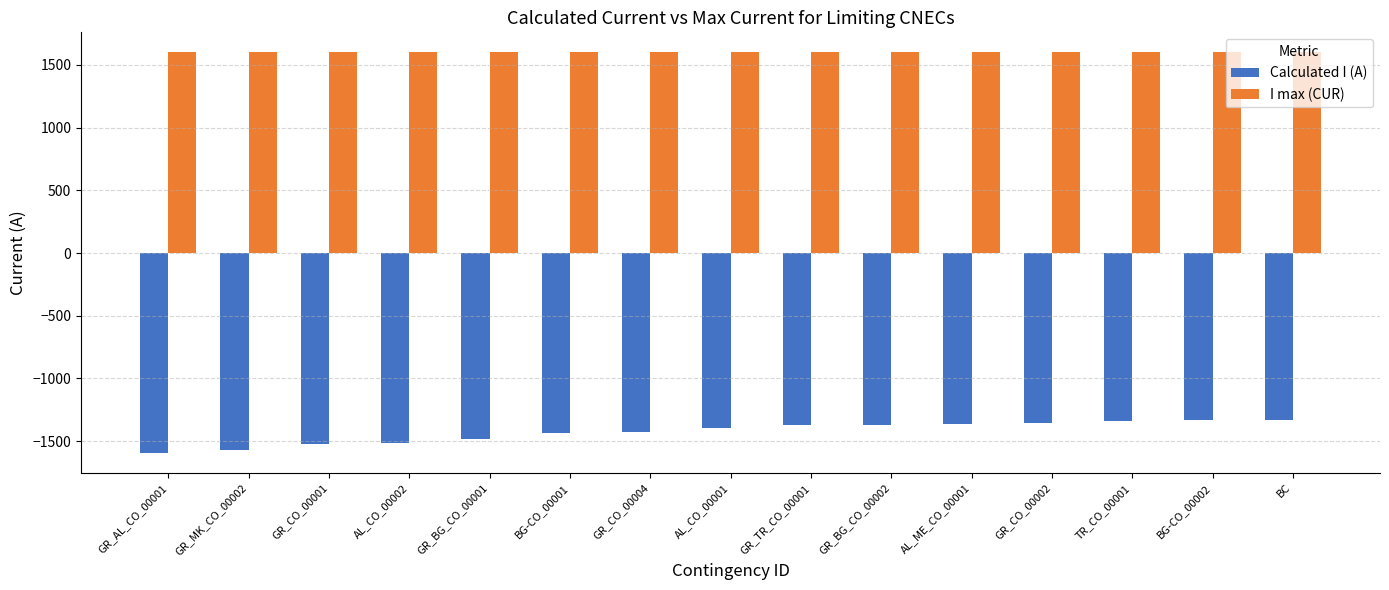

The value of I max (CUR) at GR_AL_CO_00001 is 2274. True or false?

False